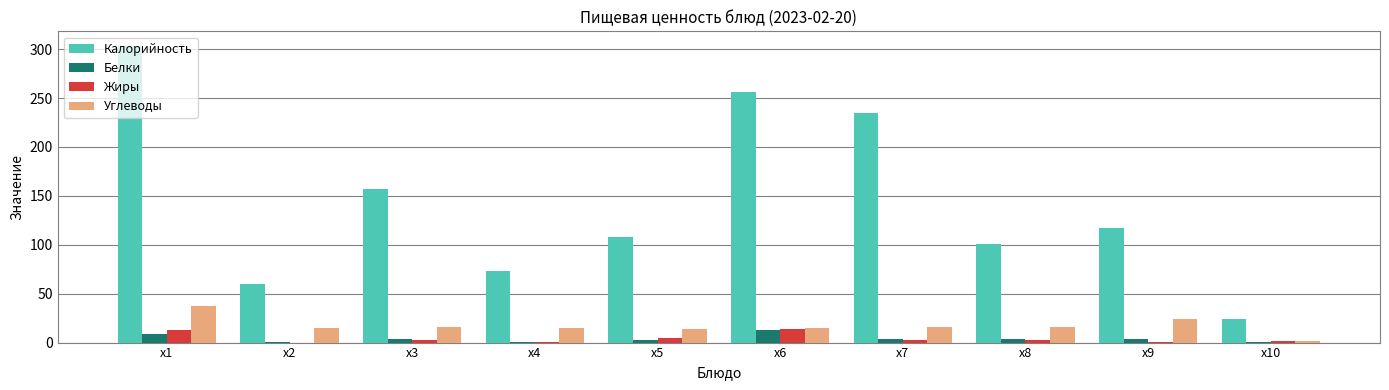

Is the value of Калорийность at x10 greater than the value of Белки at x7?

Yes